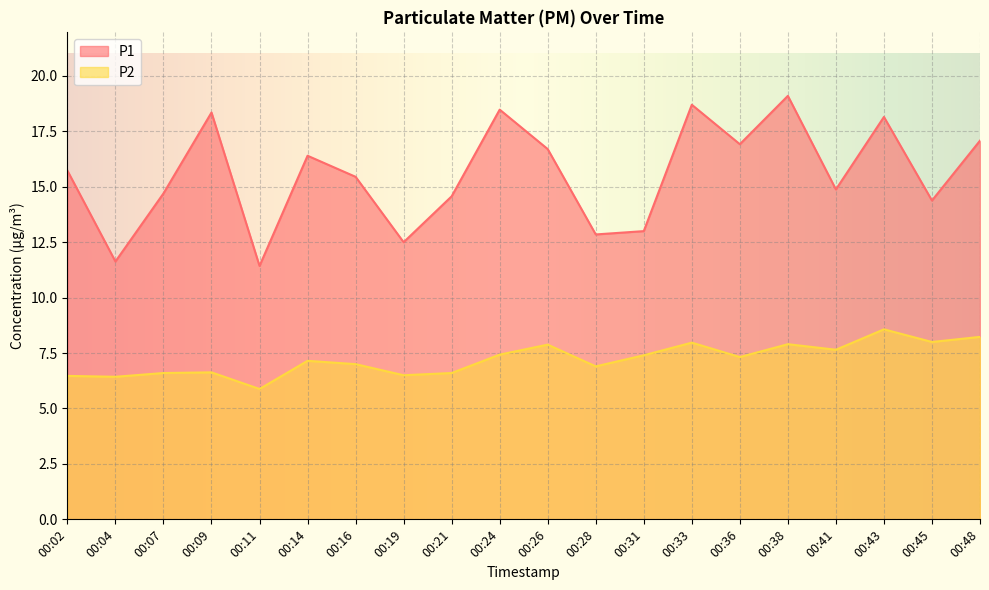

At which category is the sum across all series the highest?

00:38